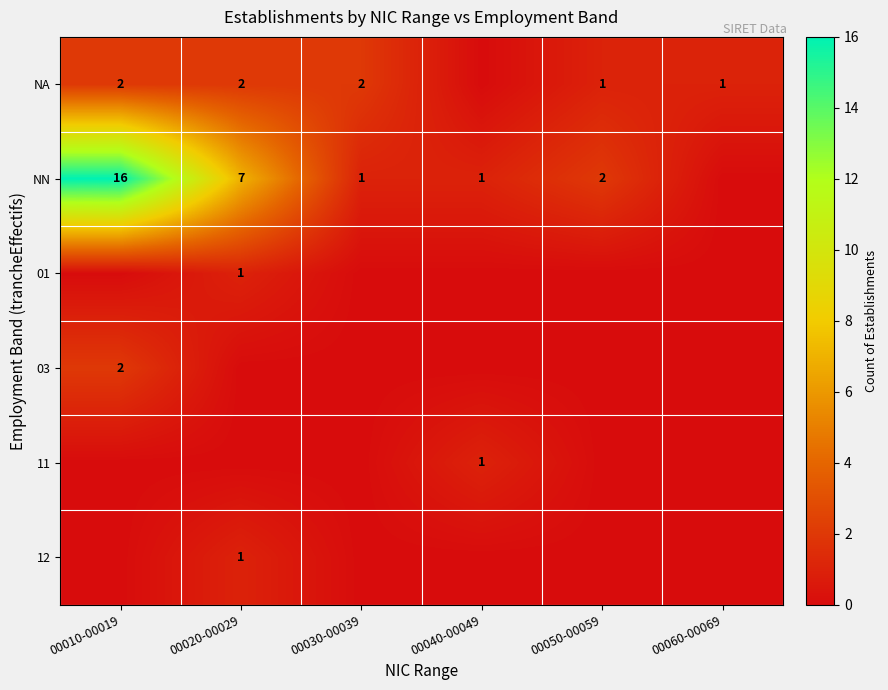

The NA series shows 2 at 00030-00039. True or false?

True